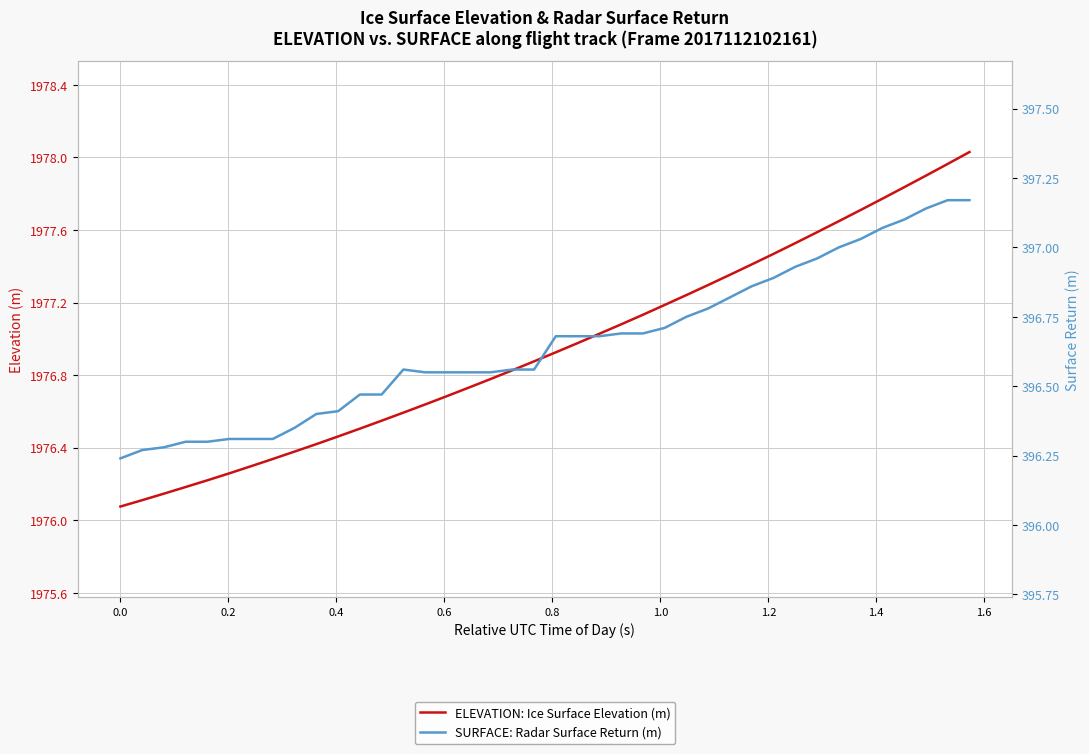

What is the value of the ELEVATION: Ice Surface Elevation (m) point at the 20th from the left?

1976.9